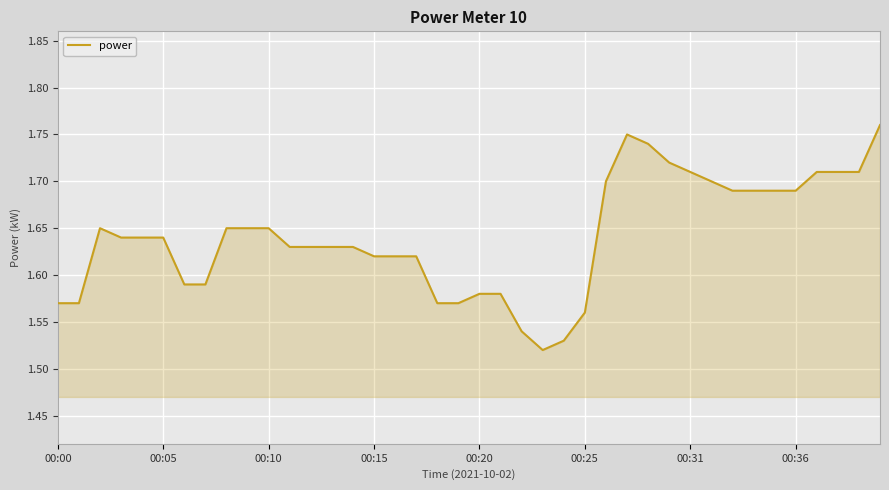

How many lines are shown in the chart?

1